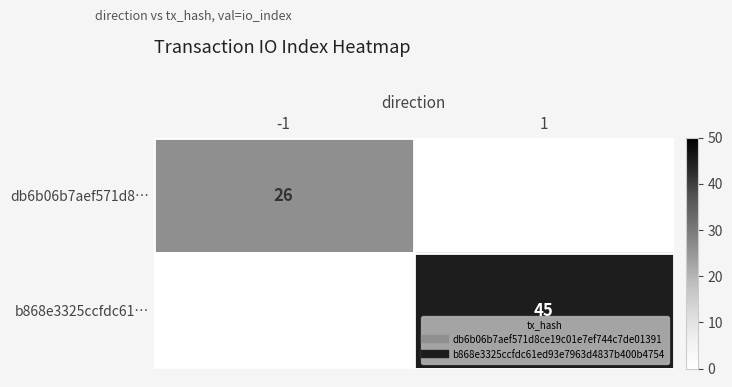

Which category has the highest value in the db6b06b7aef571d8… series?

-1